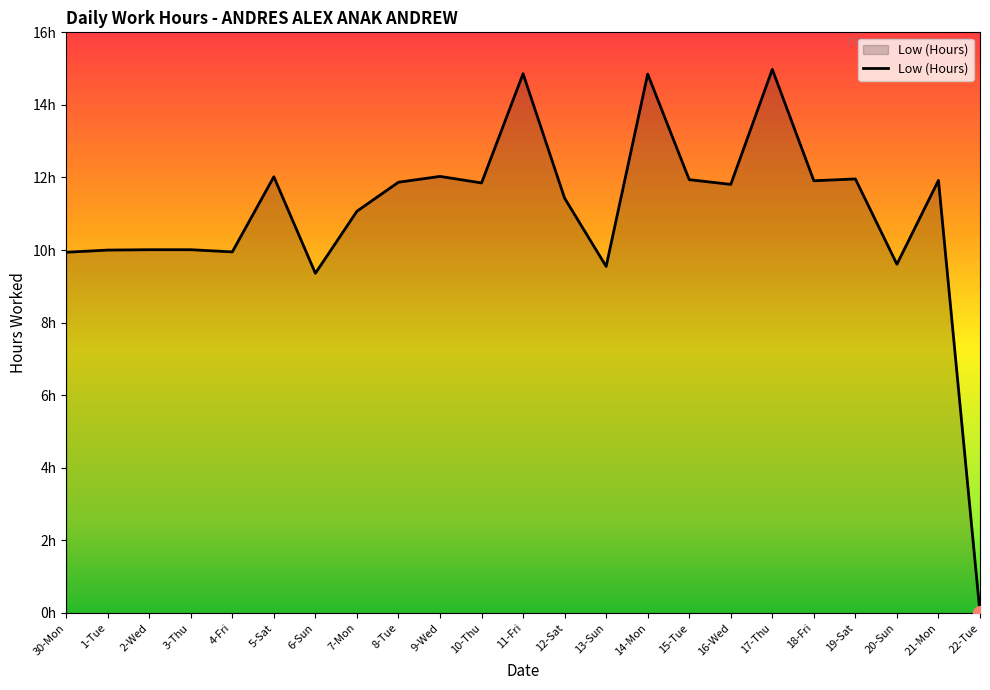

How many data points are less than 11?

9